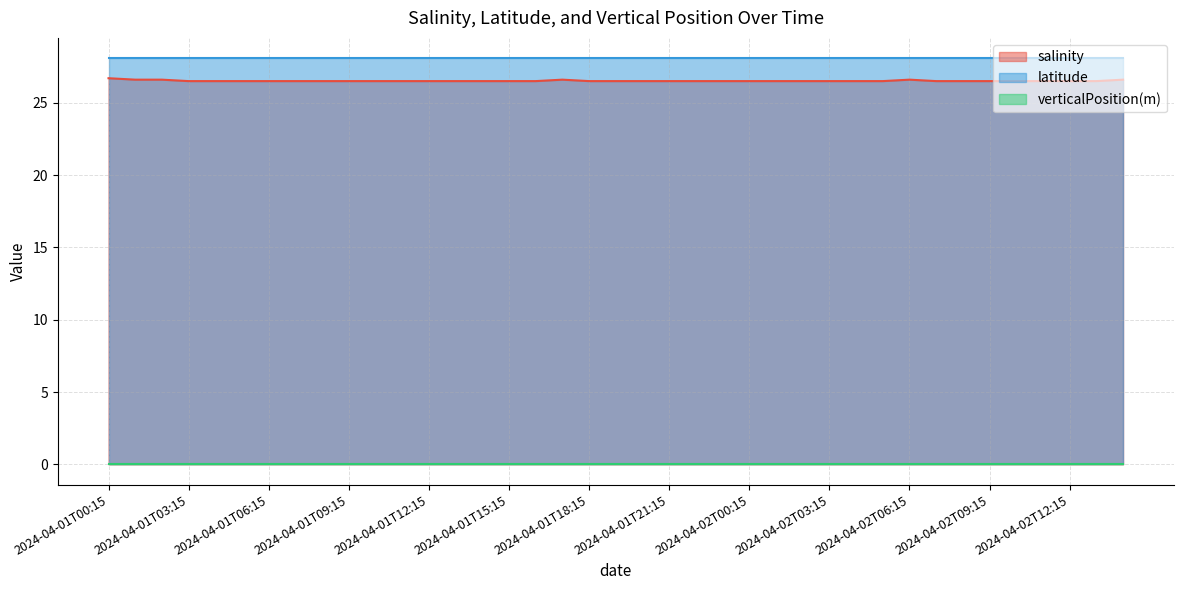

Is it true that salinity equals 26.5 at 2024-04-01T22:15?

True